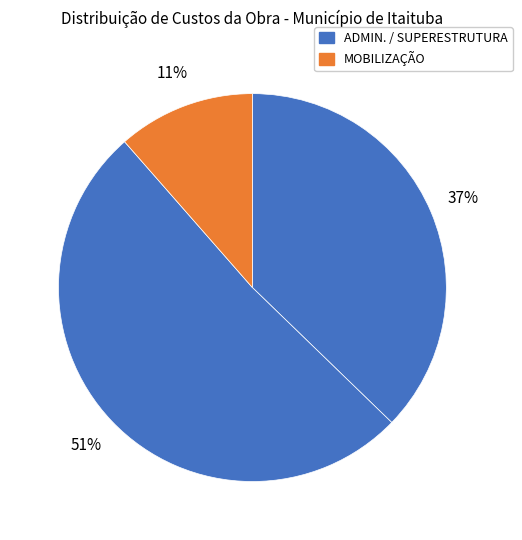

How many slices are in this pie chart?

3